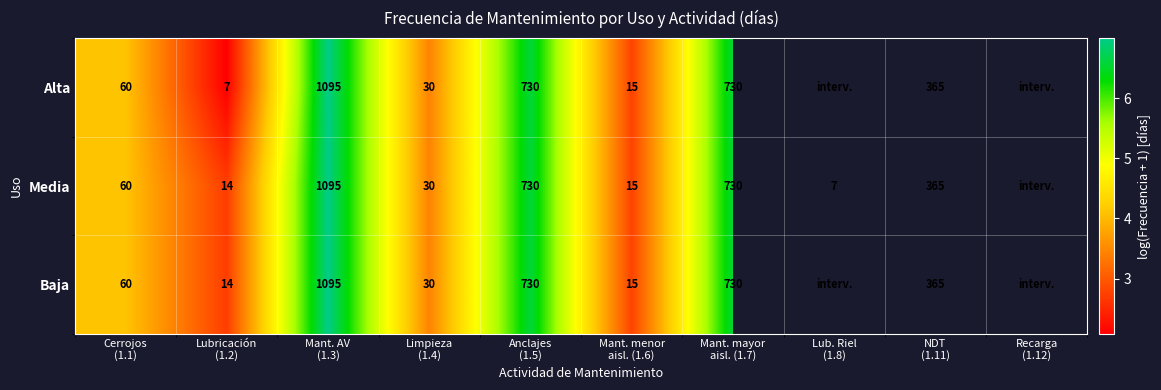

Is it true that Media equals 1.5 at Limpieza (1.4)?

False